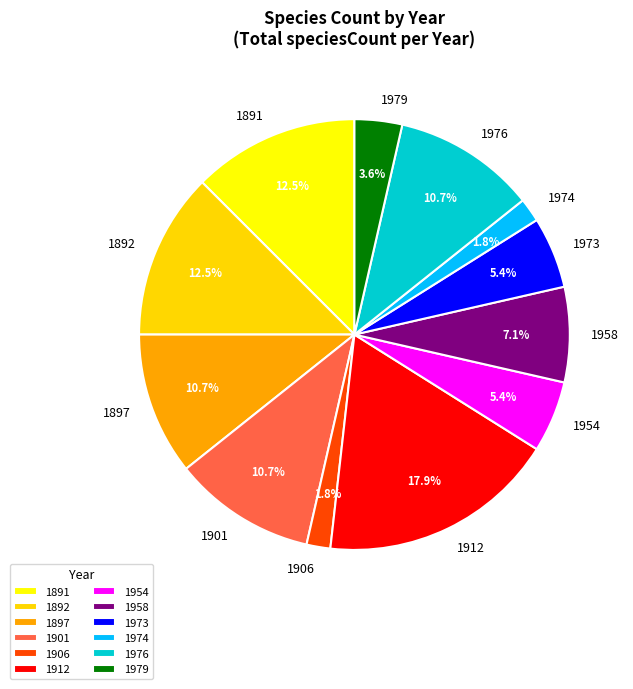

Between 1897 and 1954, which is larger?

1897